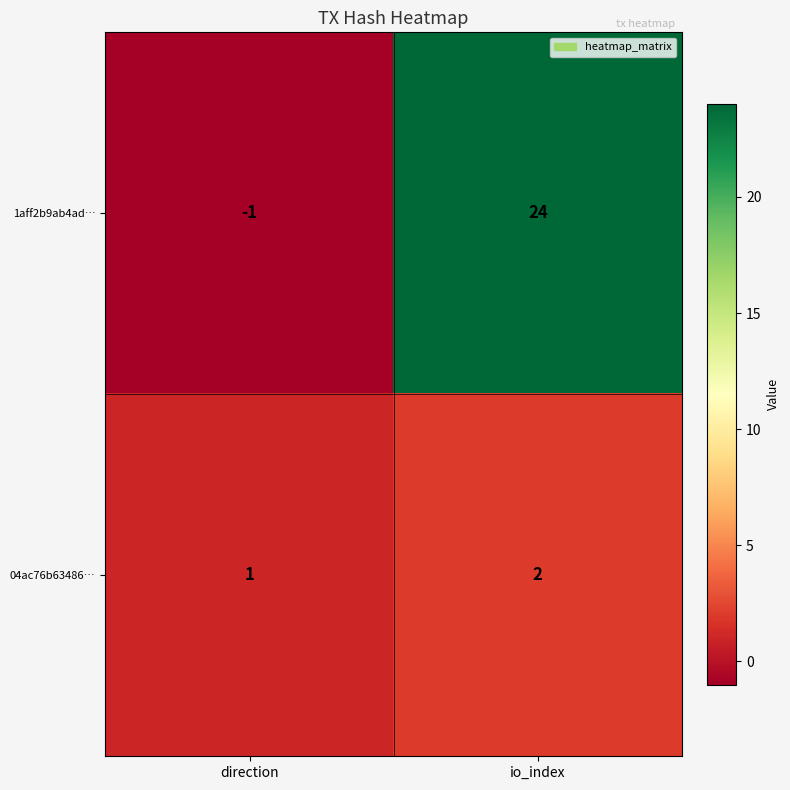

At which label is 04ac76b63486… closest to 1?

direction